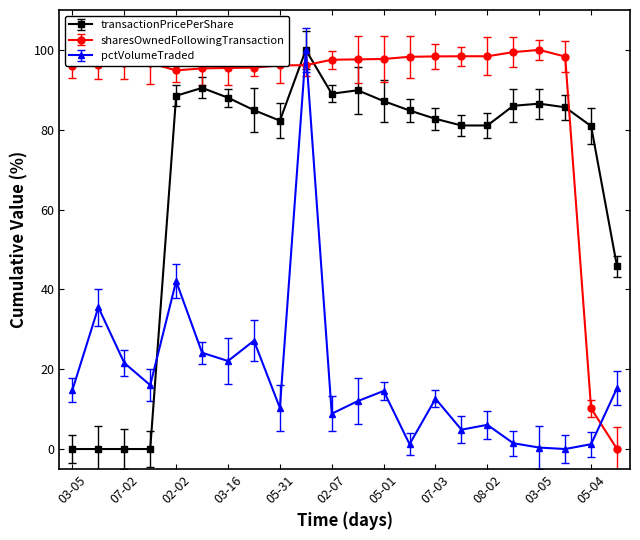

What is the value of the sharesOwnedFollowingTransaction point at the 13th from the left?

97.7